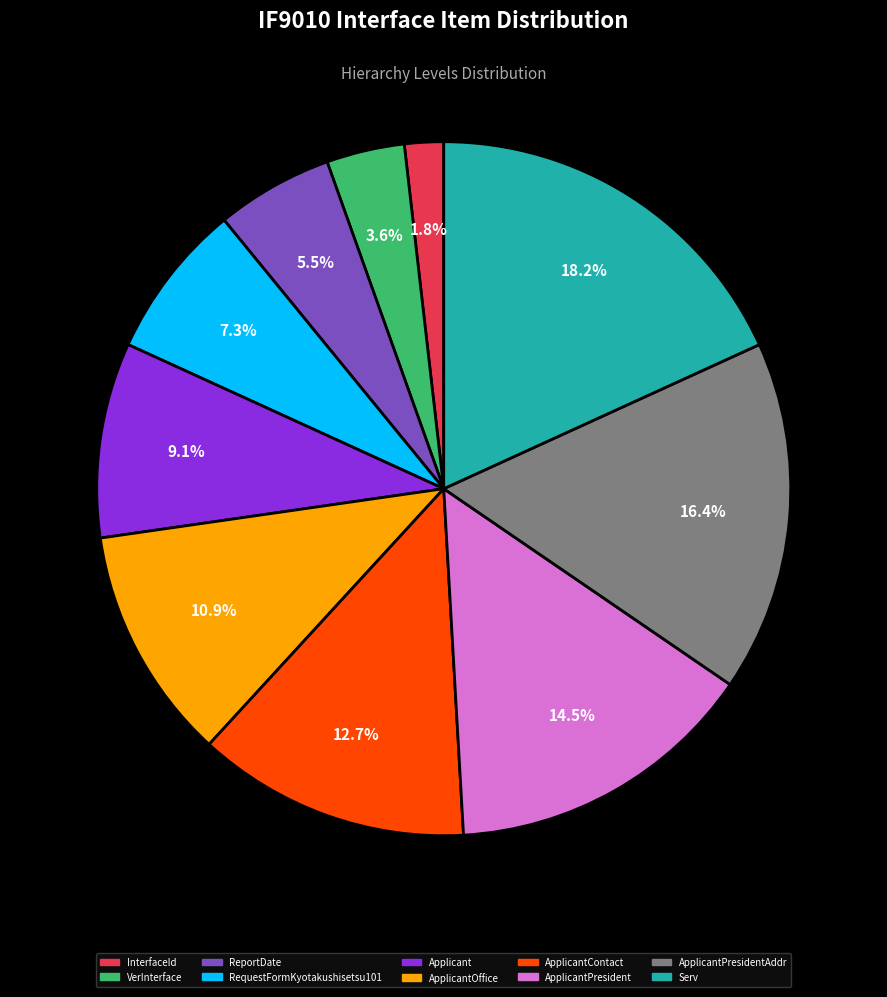

To the nearest percent, what is the difference between the largest and smallest slice percentages?

16%